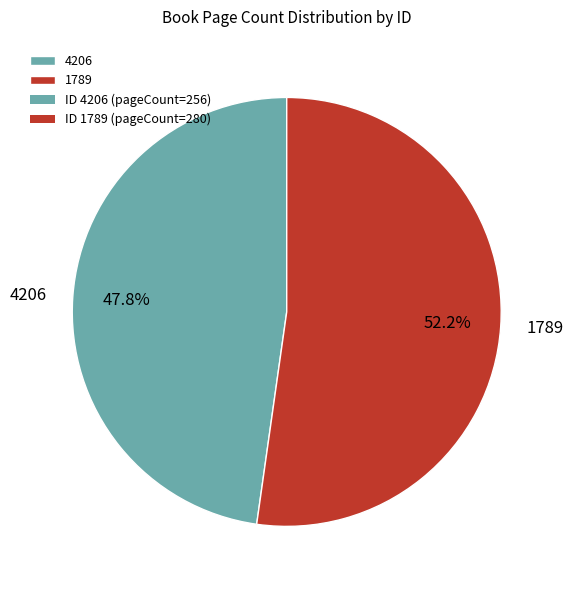

Which category has the smallest portion of the pie?

4206